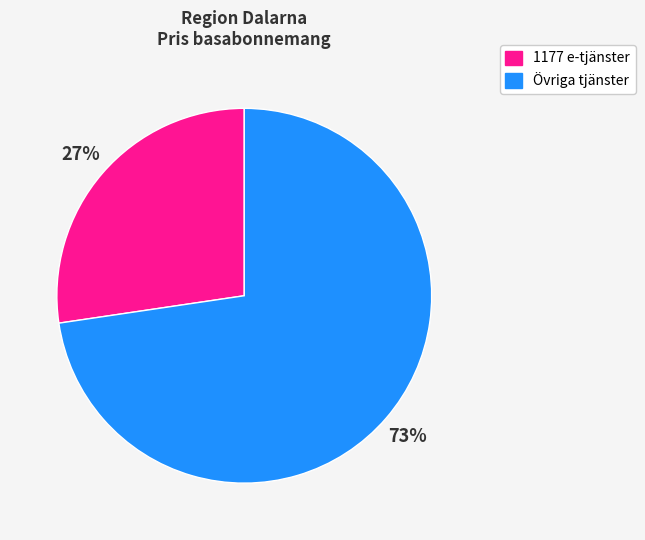

Is there a majority slice in this chart?

Yes